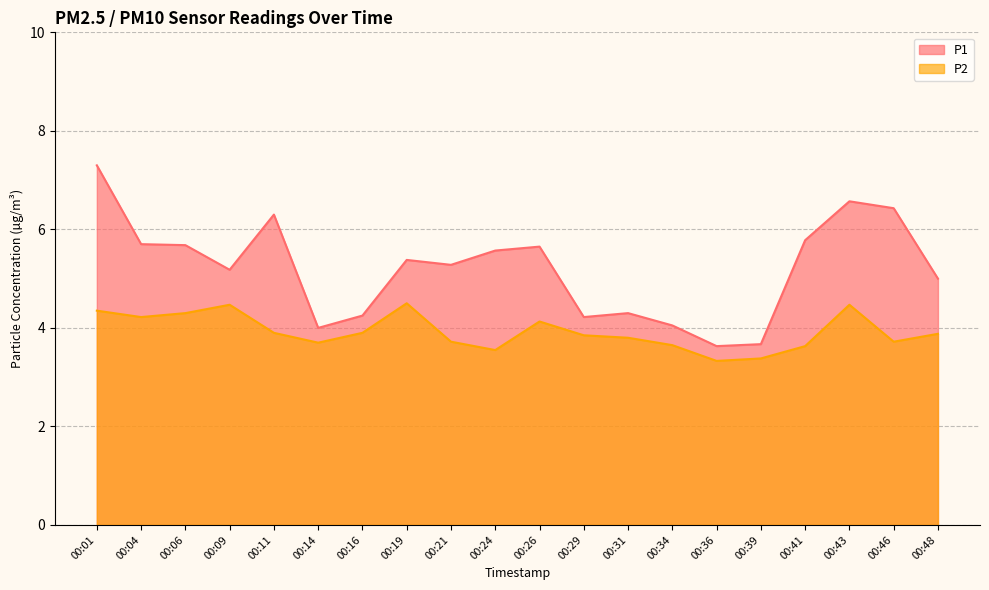

Which series has the largest total across all categories?

P1